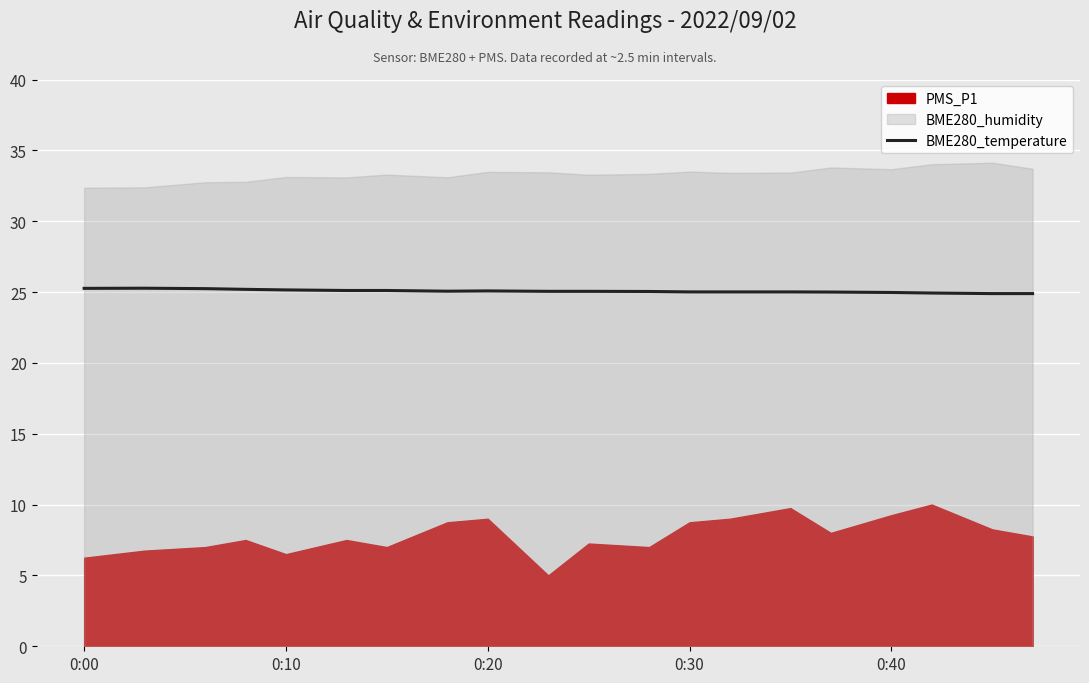

What is the lowest value of the BME280_temperature series?

24.9